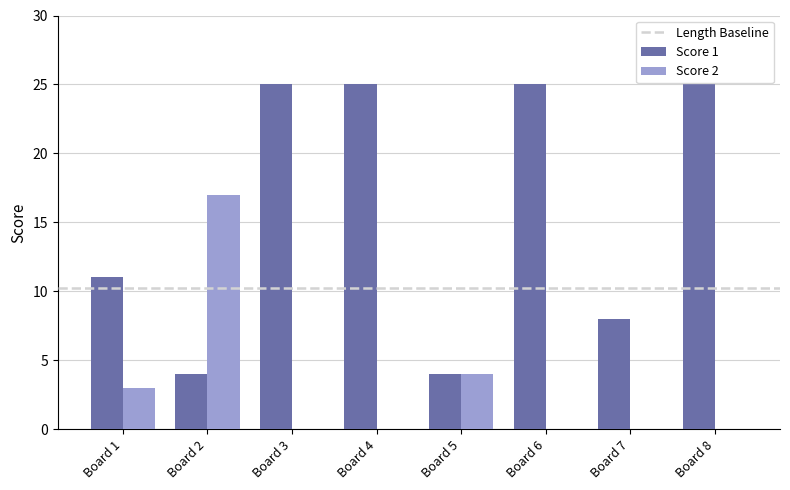

What is the total value across all series at Board 6?

25